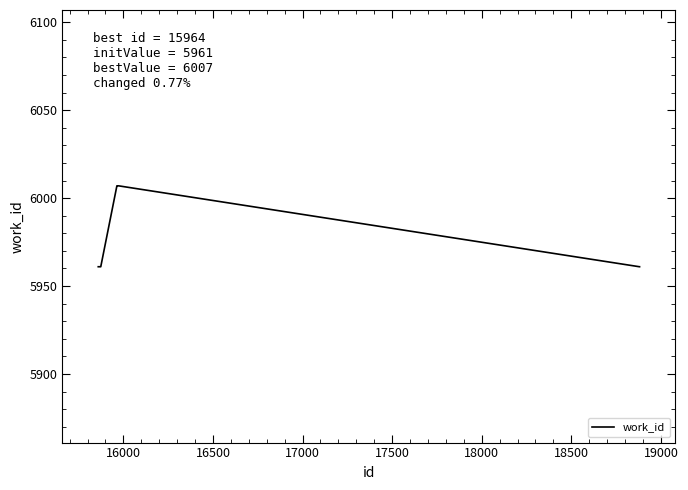

How many lines are shown in the chart?

1